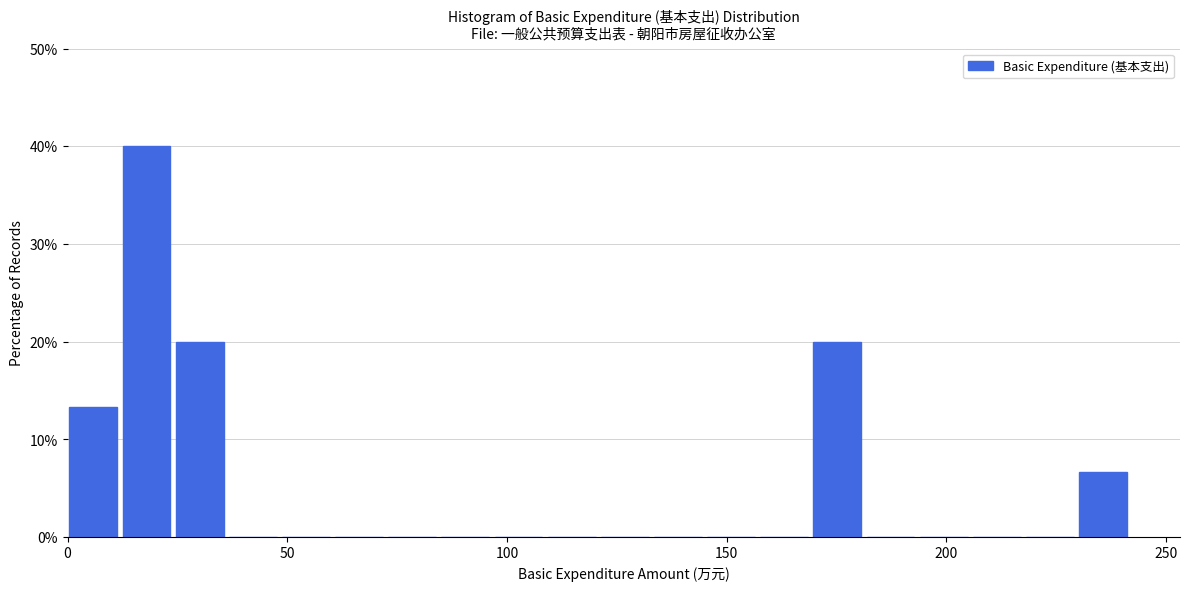

Around what value on the x-axis is the tallest bar? Give the approximate position of its centre, as read against the axis.

20